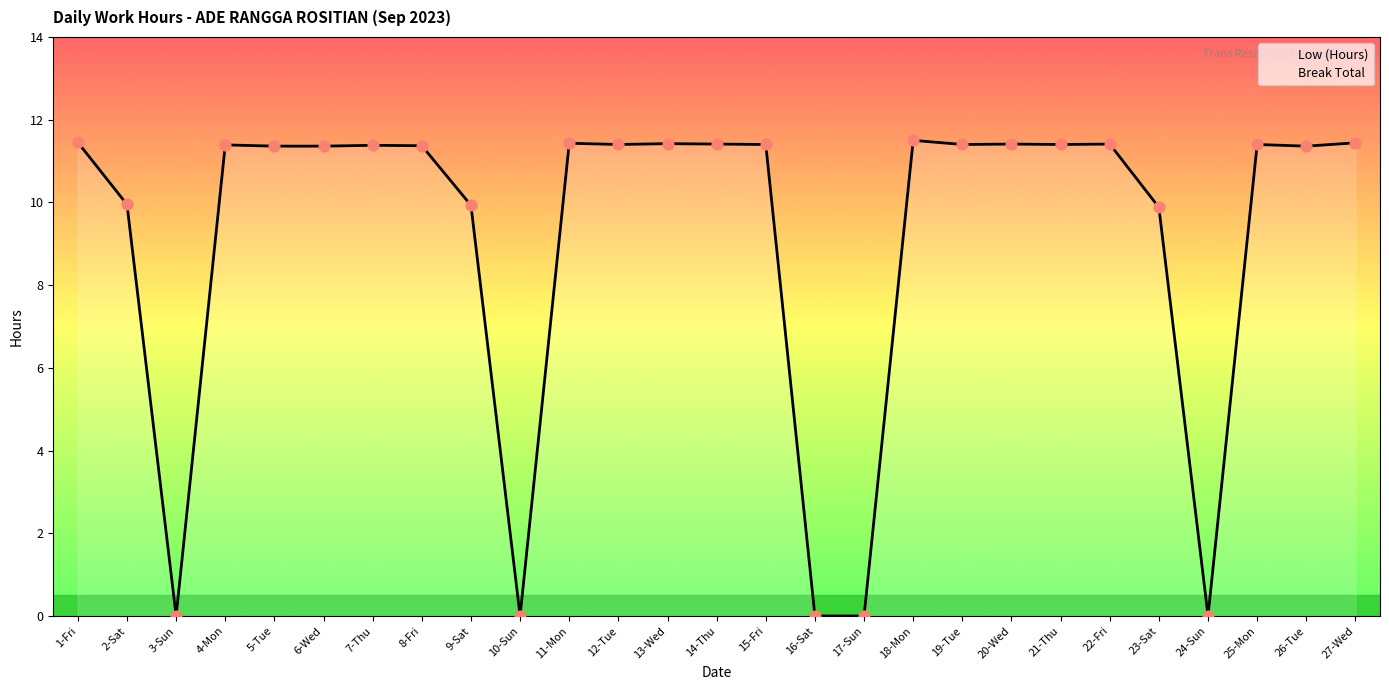

Which series has the largest total across all categories?

Low (Hours)